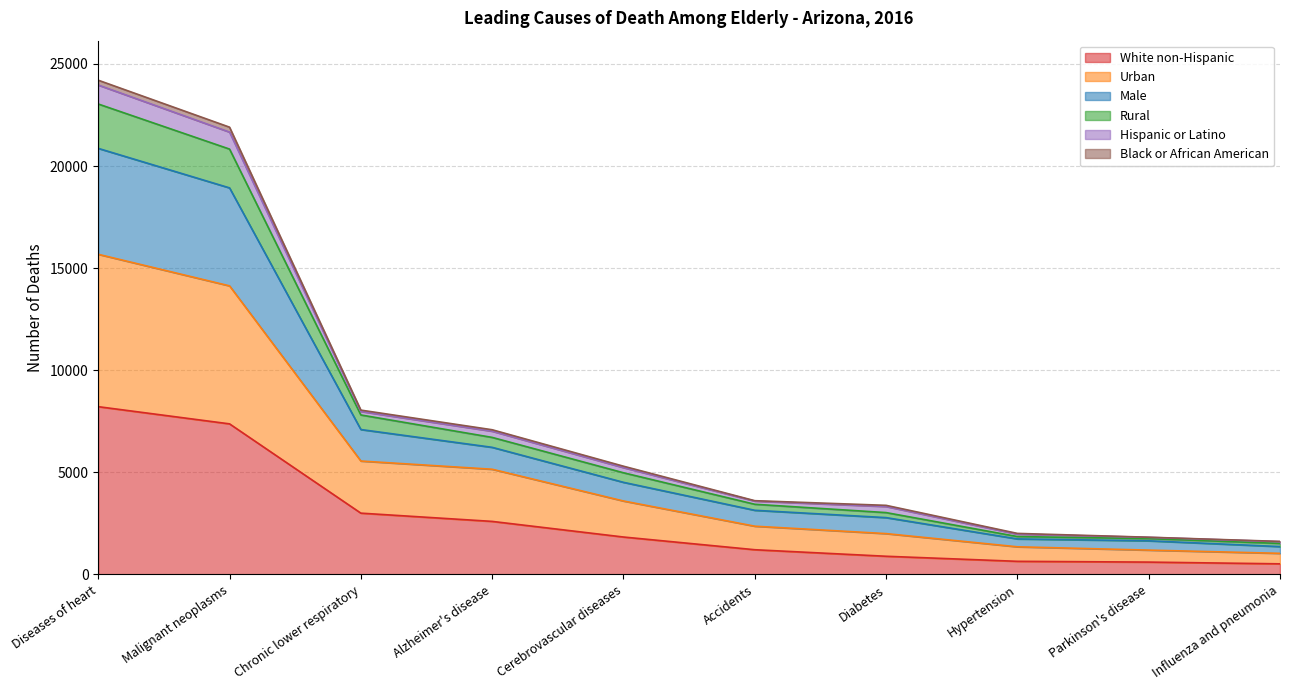

The White non-Hispanic series shows 2598 at Alzheimer's disease. True or false?

True